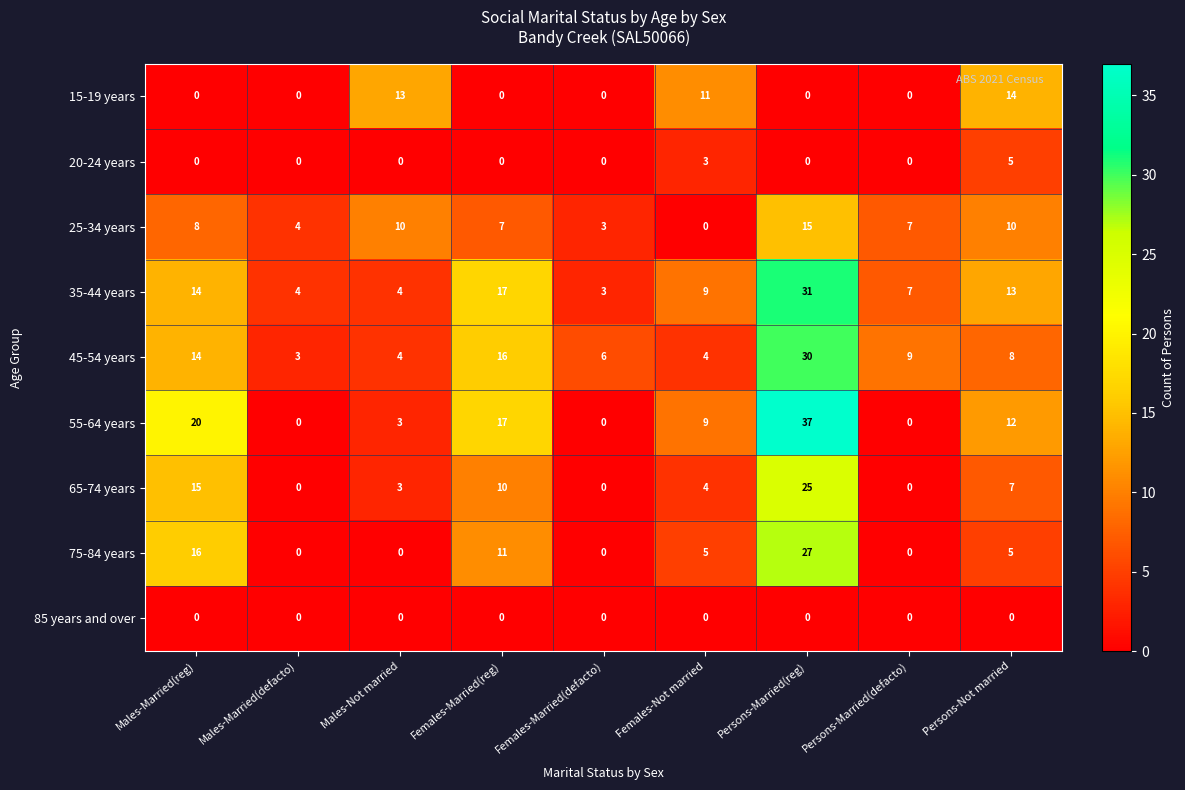

What value does the 25-34 years series have at Males-Married(reg)?

8